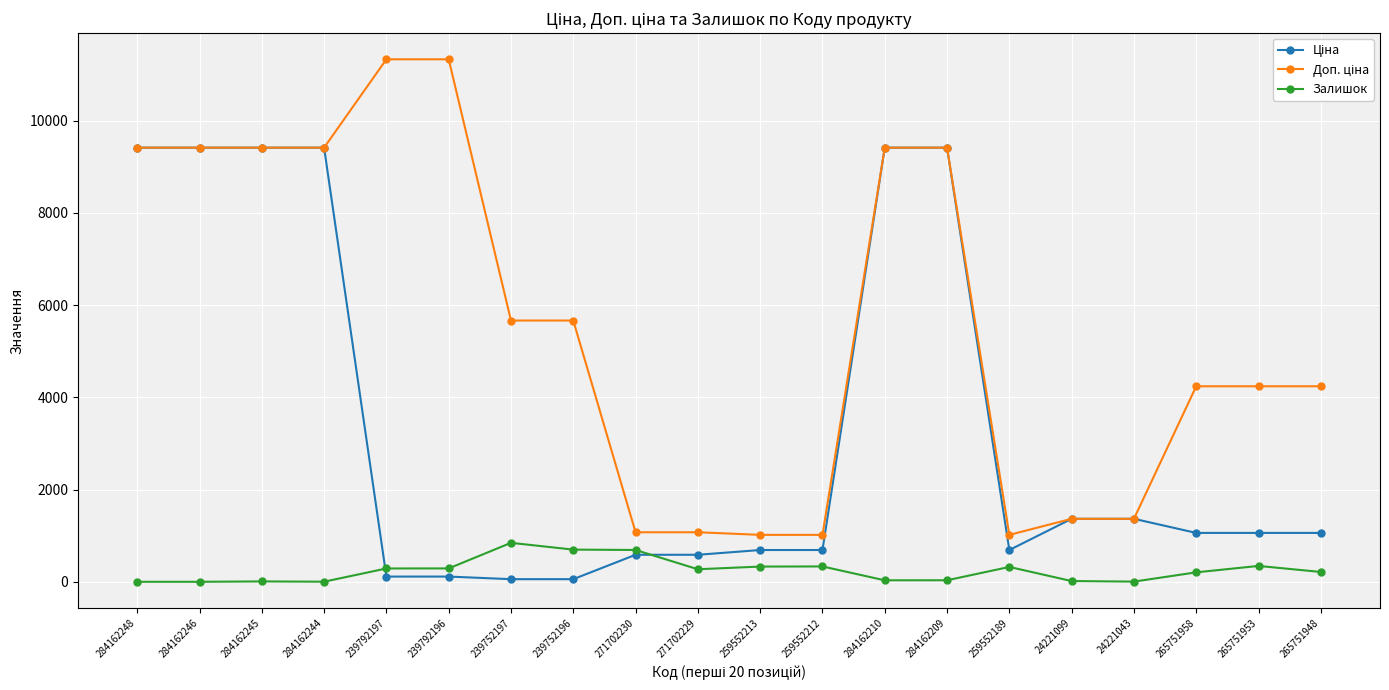

What is the maximum value for Залишок?

845.0